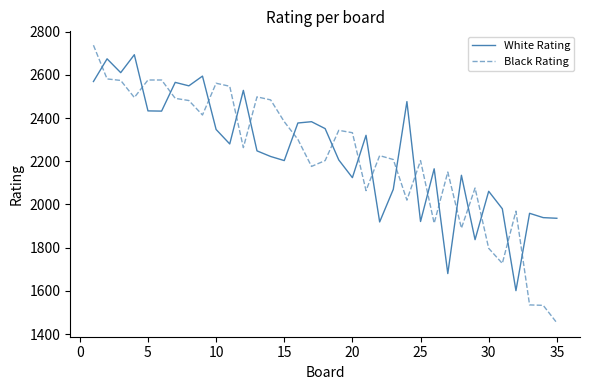

After their last crossing, which series has the higher values: White Rating or Black Rating?

White Rating